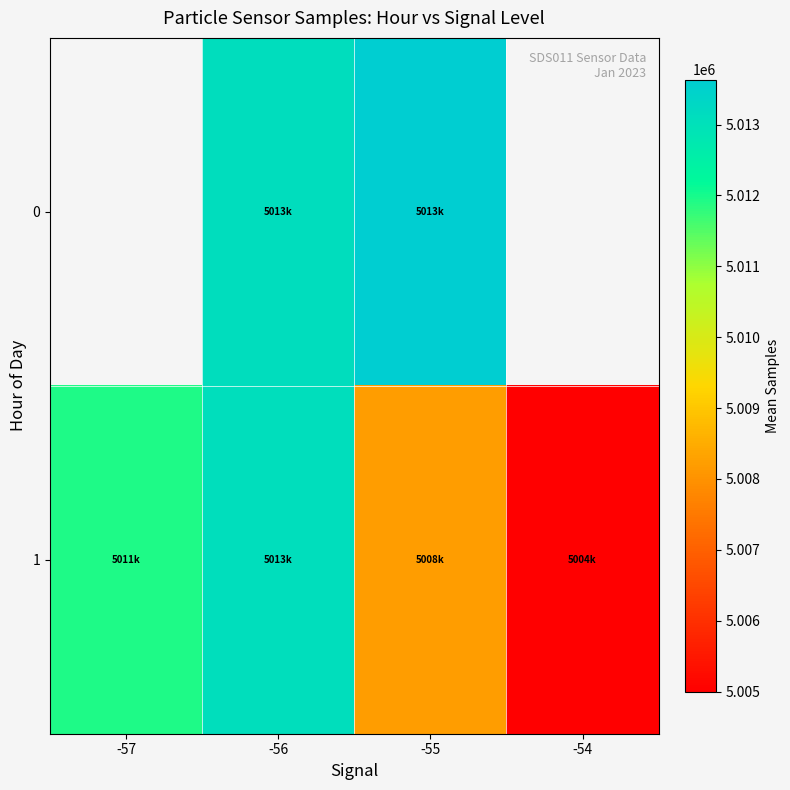

At which label does 0 first exceed 5013634?

-55